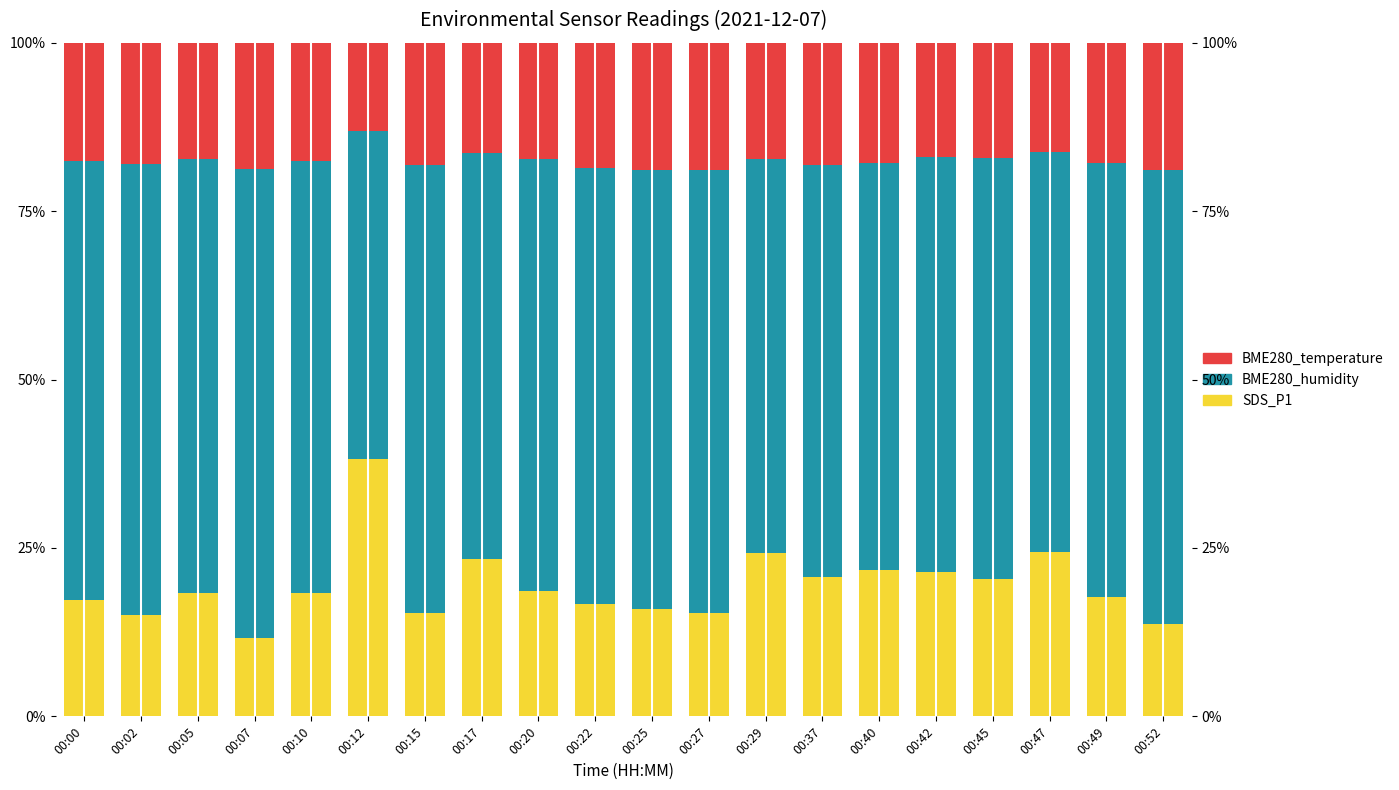

Reading left to right, transcribe all the data shown in this chart.

SDS_P1: 00:00=17.3	00:02=15.1	00:05=18.4	00:07=11.6	00:10=18.3	00:12=38.2	00:15=15.3	00:17=23.3	00:20=18.6	00:22=16.6	00:25=15.9	00:27=15.3	00:29=24.2	00:37=20.7	00:40=21.7	00:42=21.5	00:45=20.4	00:47=24.4	00:49=17.7	00:52=13.7
BME280_humidity: 00:00=65.1	00:02=66.9	00:05=64.4	00:07=69.7	00:10=64.1	00:12=48.7	00:15=66.6	00:17=60.4	00:20=64.1	00:22=64.7	00:25=65.1	00:27=65.8	00:29=58.6	00:37=61.2	00:40=60.4	00:42=61.6	00:45=62.5	00:47=59.3	00:49=64.5	00:52=67.5
BME280_temperature: 00:00=17.6	00:02=18.0	00:05=17.2	00:07=18.7	00:10=17.5	00:12=13.1	00:15=18.1	00:17=16.3	00:20=17.2	00:22=18.7	00:25=18.9	00:27=18.9	00:29=17.2	00:37=18.1	00:40=17.9	00:42=16.9	00:45=17.1	00:47=16.3	00:49=17.8	00:52=18.8